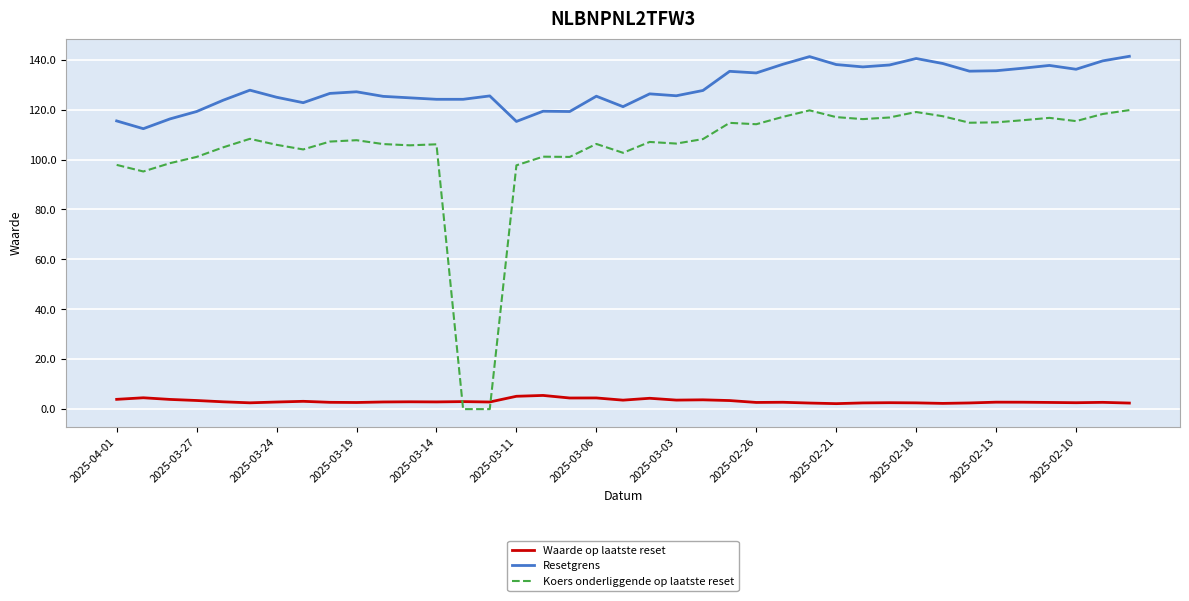

How many lines are shown in the chart?

3